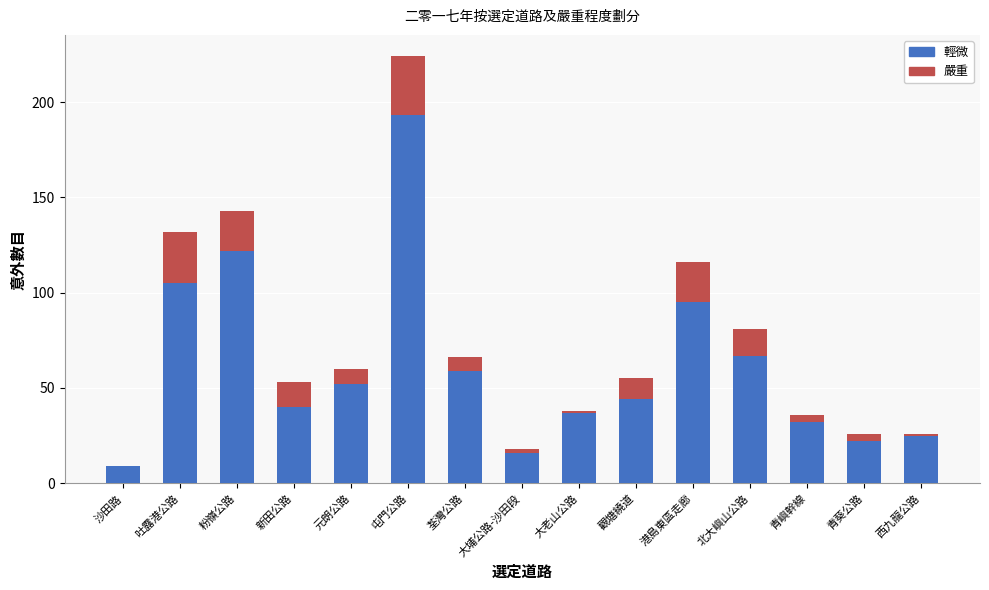

What are all the series names shown in the legend?

輕微, 嚴重